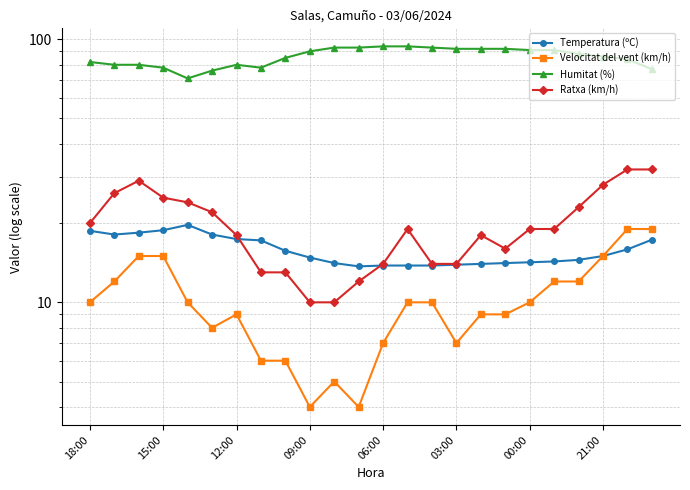

What position from the left is 8?

9